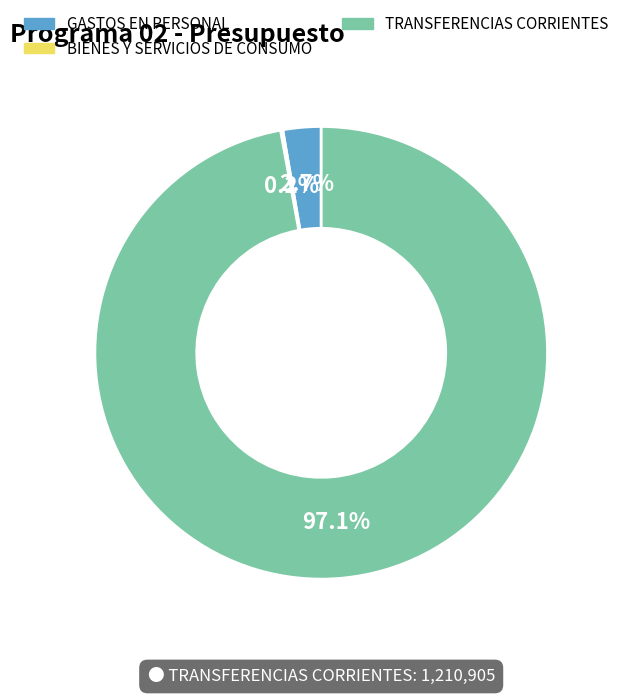

Which slice is the largest?

TRANSFERENCIAS CORRIENTES